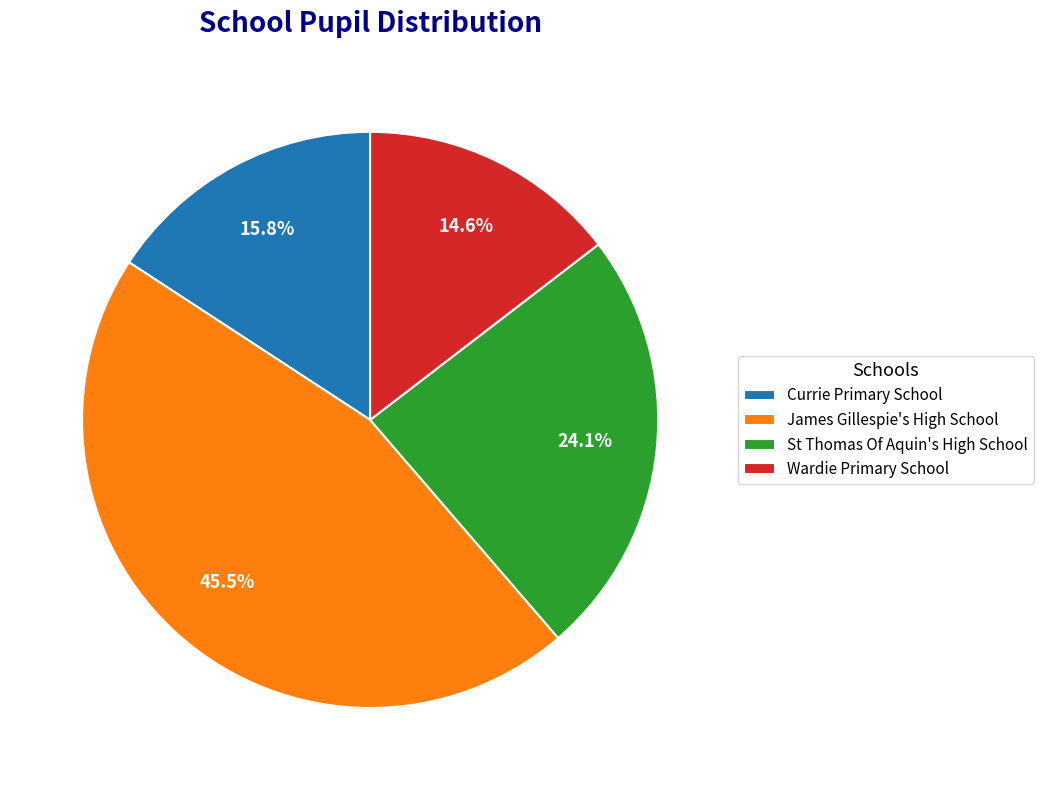

Combined, do St Thomas Of Aquin's High School and Wardie Primary School account for over 50%?

No